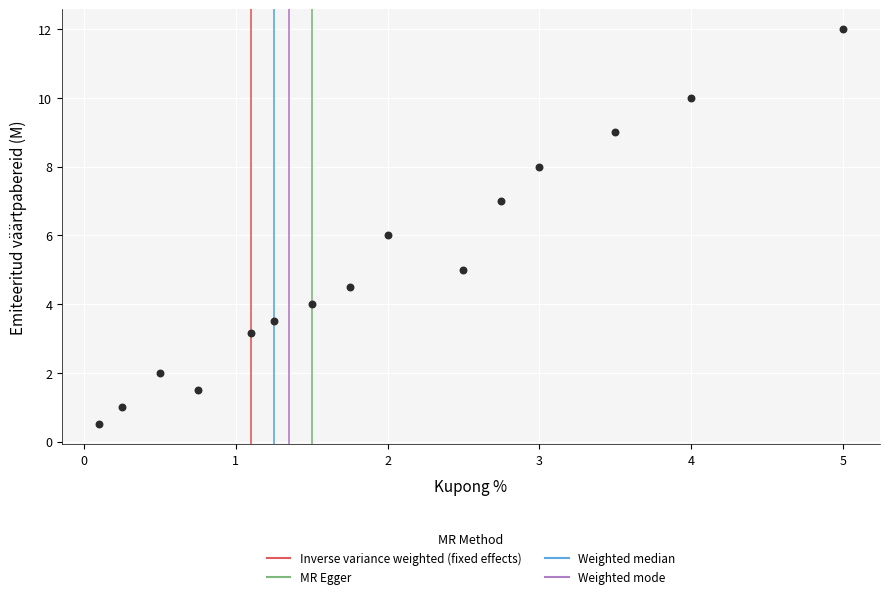

What is the range of Y values (max minus min)?

11.5